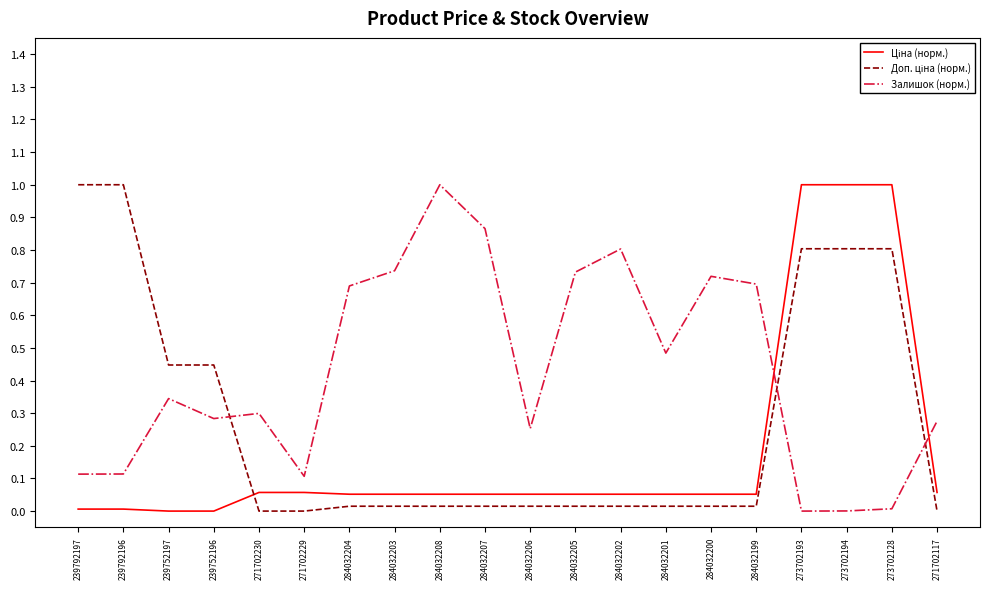

Which category has the highest value in the Залишок (норм.) series?

284032208